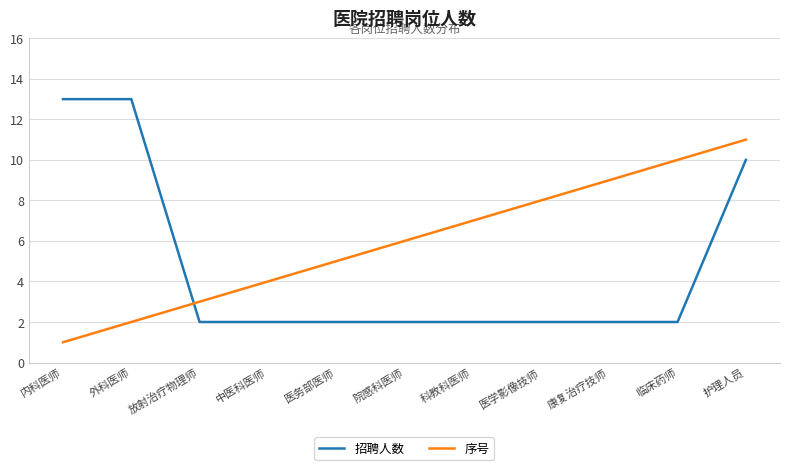

What is the difference between the second highest and second lowest values in the 招聘人数 series?

11